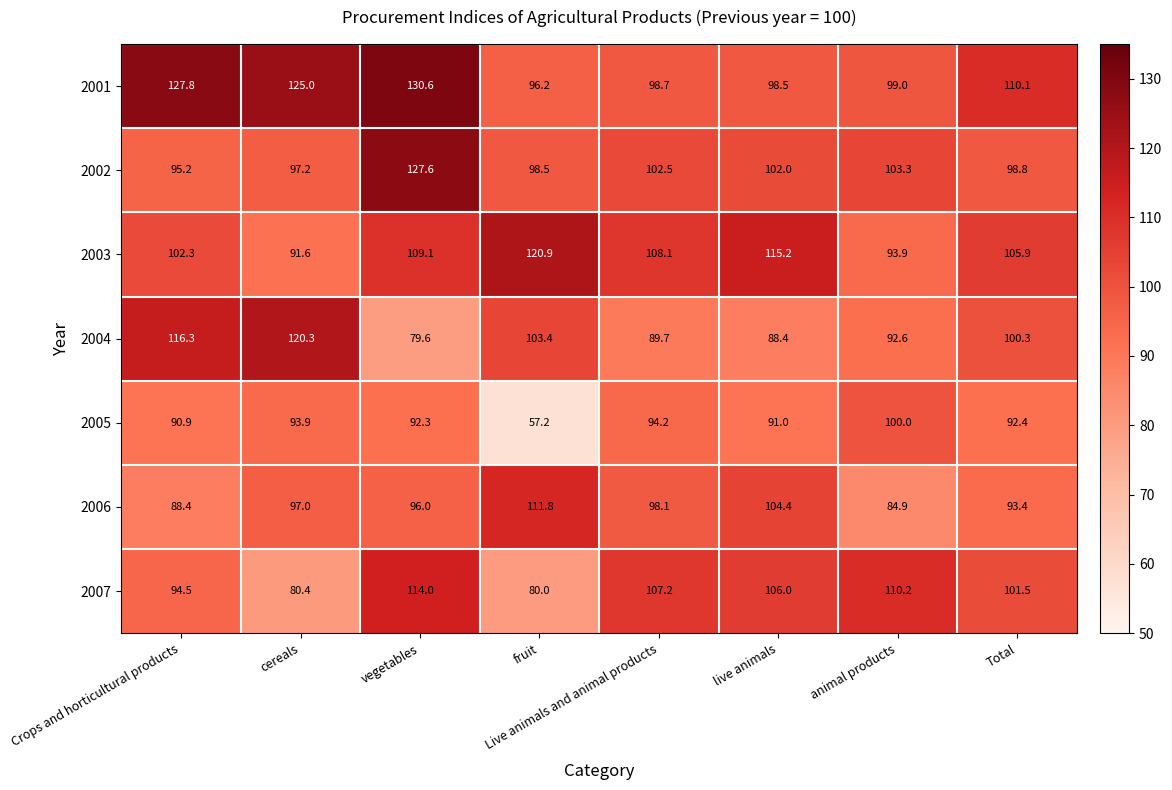

Is it true that 2002 equals 98.5 at fruit?

True